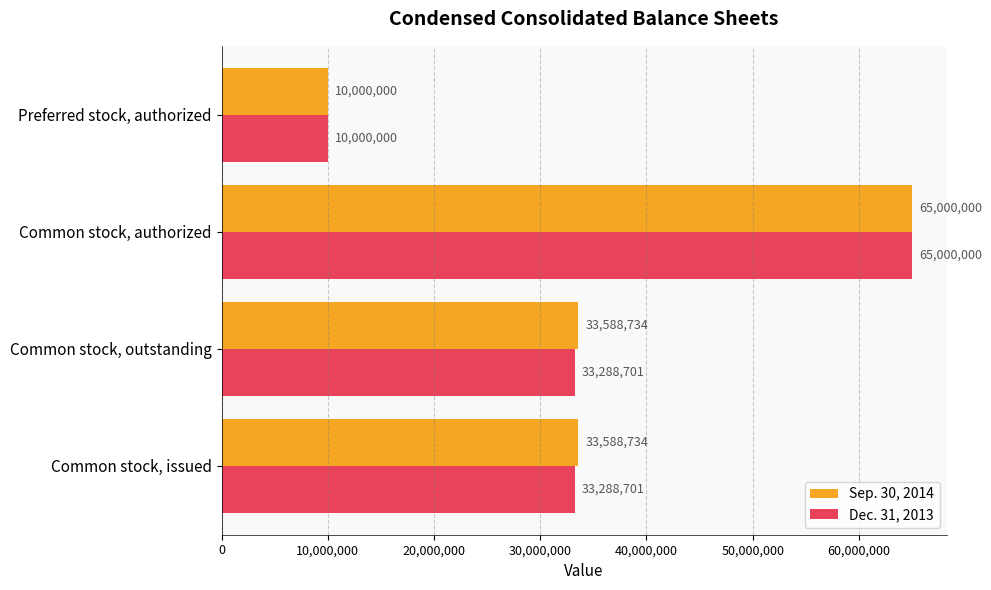

How many data points in Dec. 31, 2013 are less than 33288701?

1